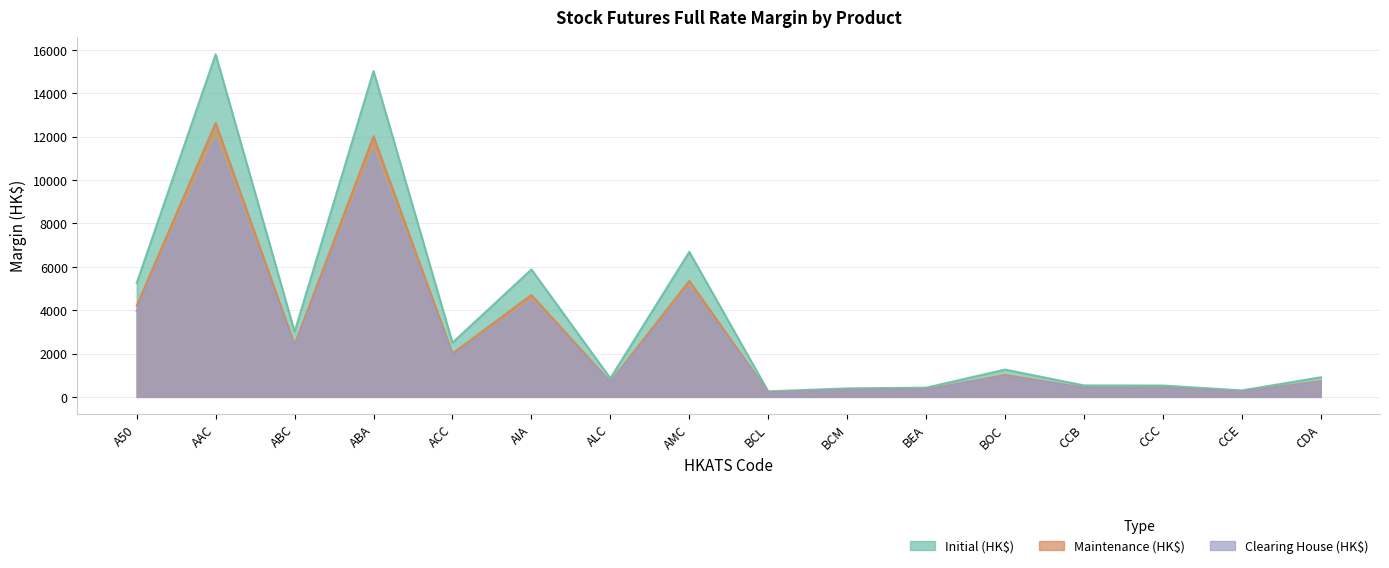

What is the value of the Clearing House (HK$) point at the 11th from the left?

320